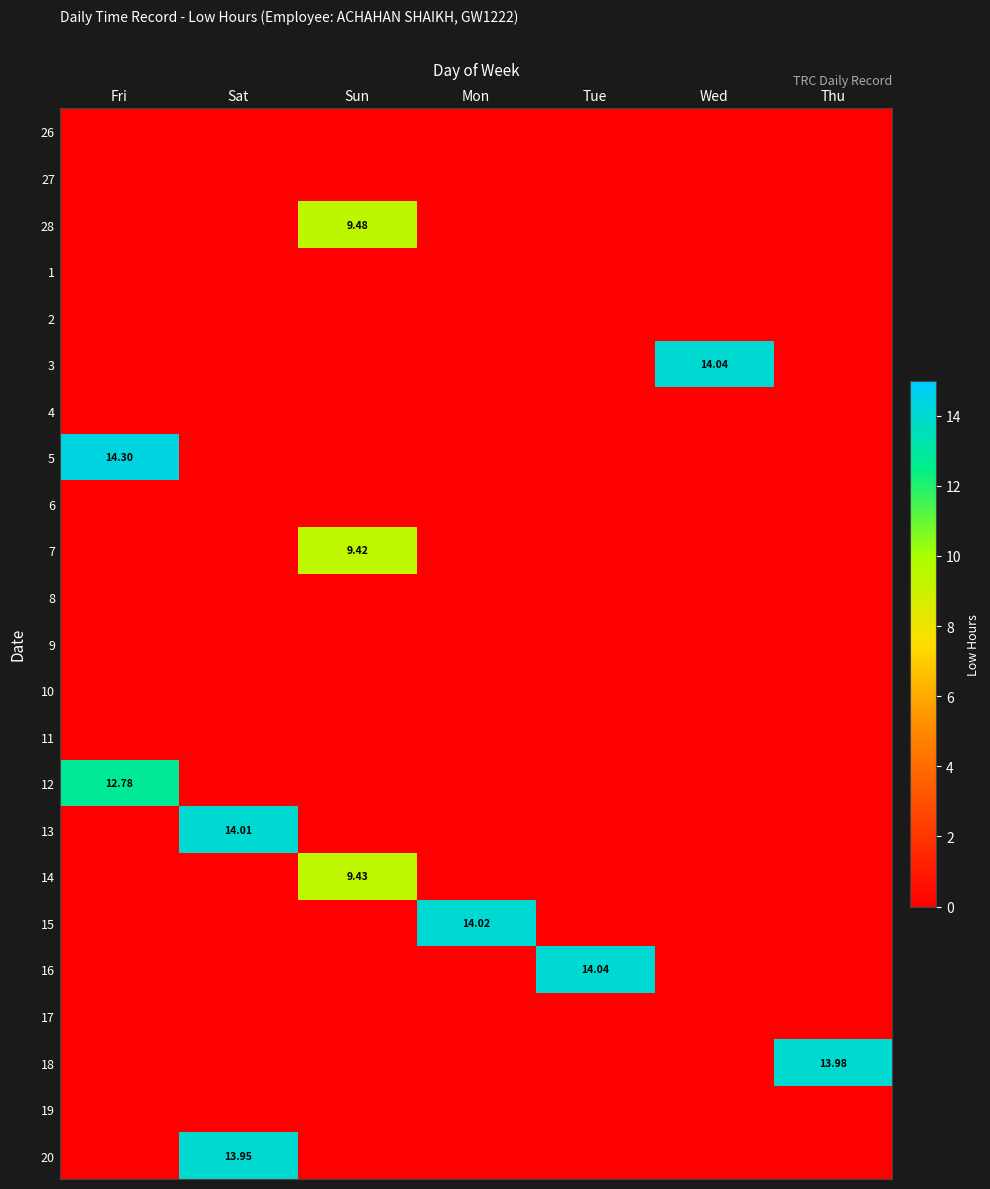

What is the greatest value displayed?

14.3